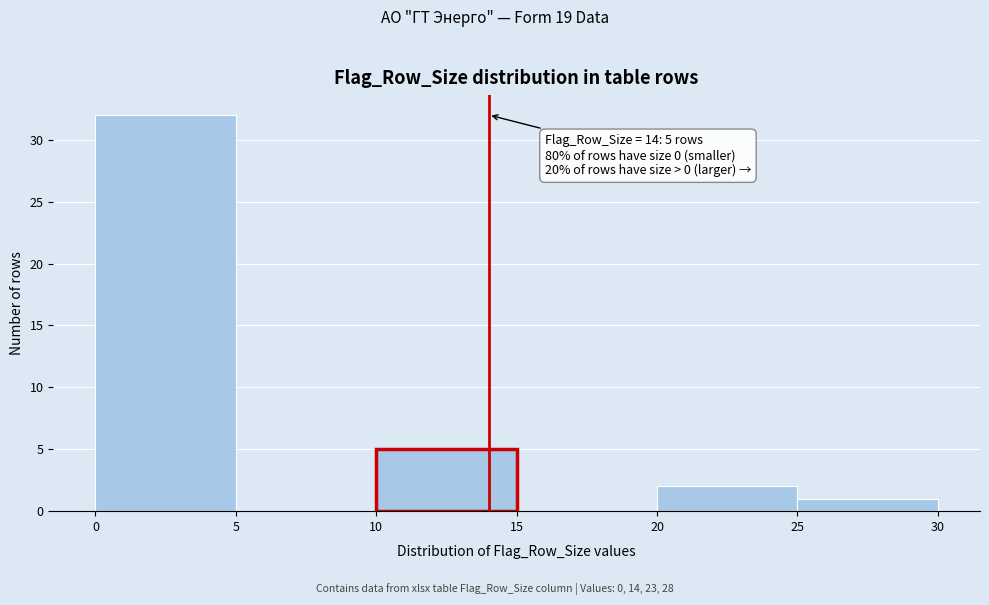

Which range on the x-axis has the tallest bar?

0 to 5